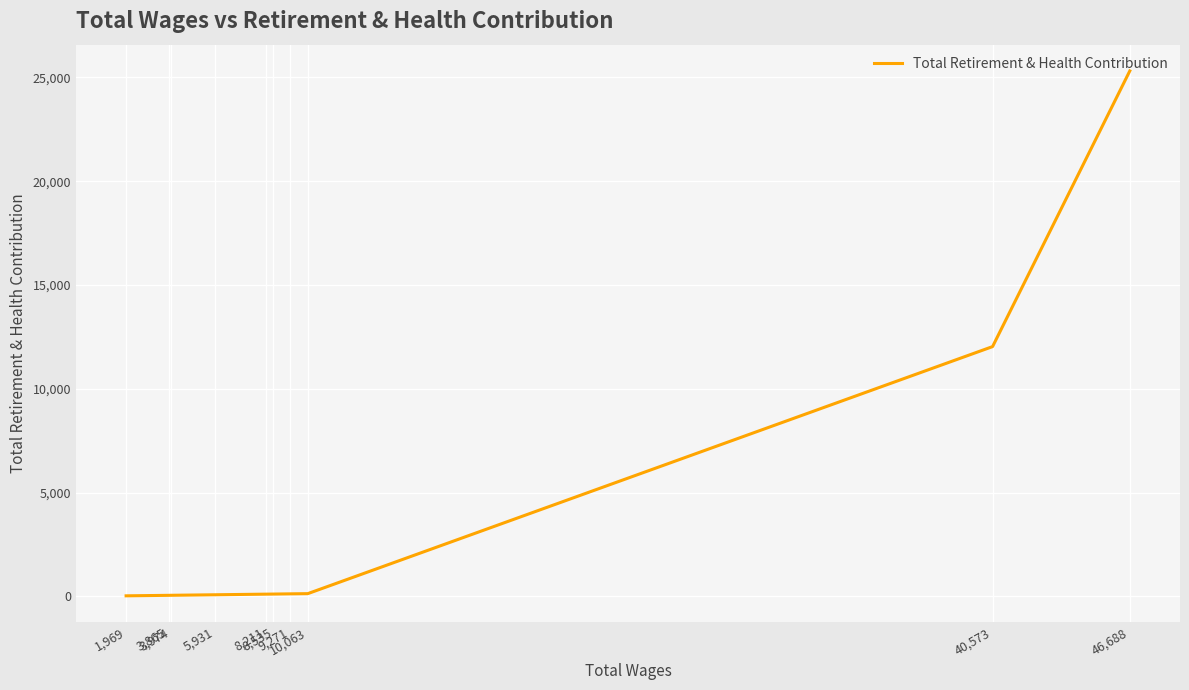

Rank the categories by value from highest to lowest.

46,688, 40,573, 10,063, 9,271, 8,535, 8,211, 5,931, 3,974, 3,865, 1,969